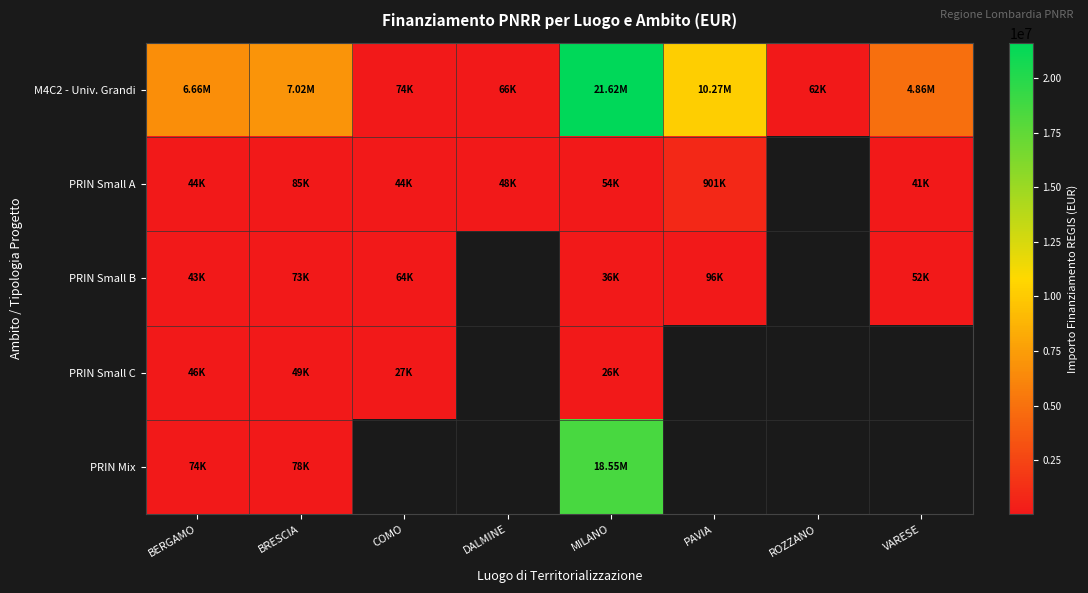

What is the maximum value shown in the chart?

21615132.0